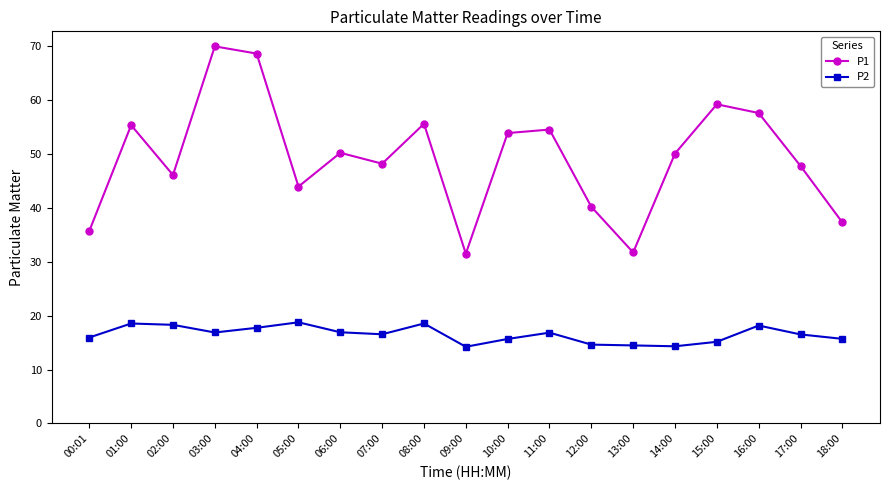

Is it true that P1 equals 48.2 at 07:00?

True